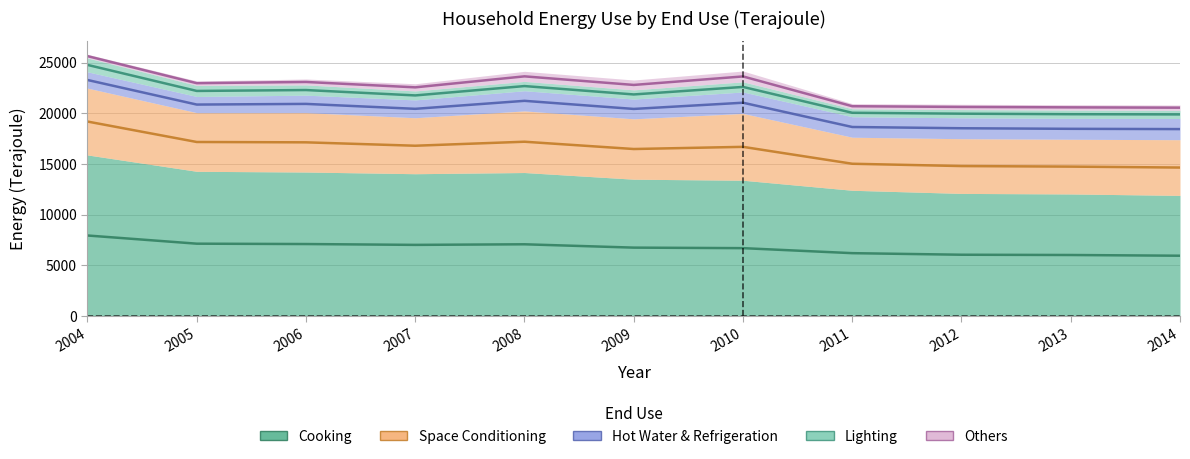

True or false: Space Conditioning and Others cross at least once.

False